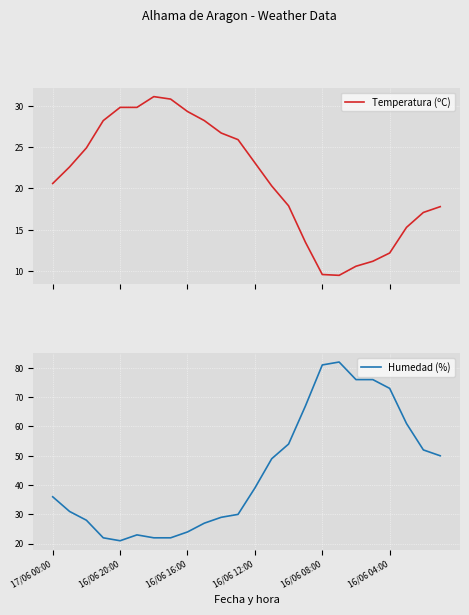

True or false: Humedad (%) and Temperatura (ºC) cross at least once.

True